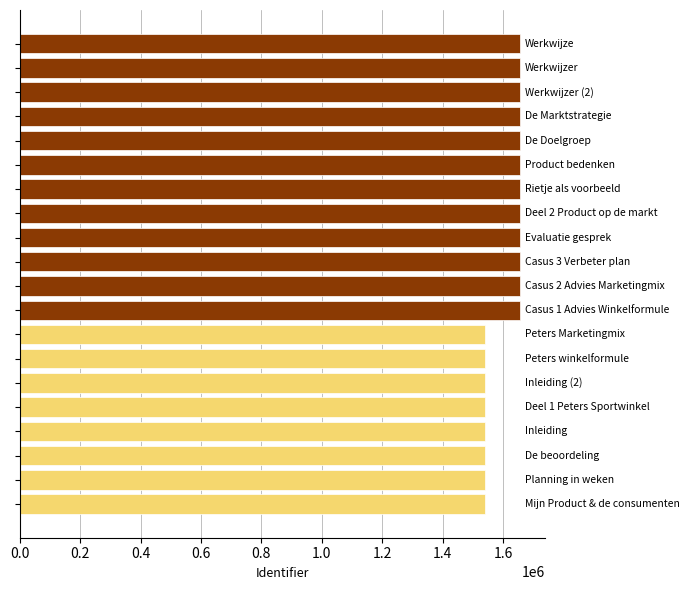

What is the difference between the second highest and minimum values?

114536